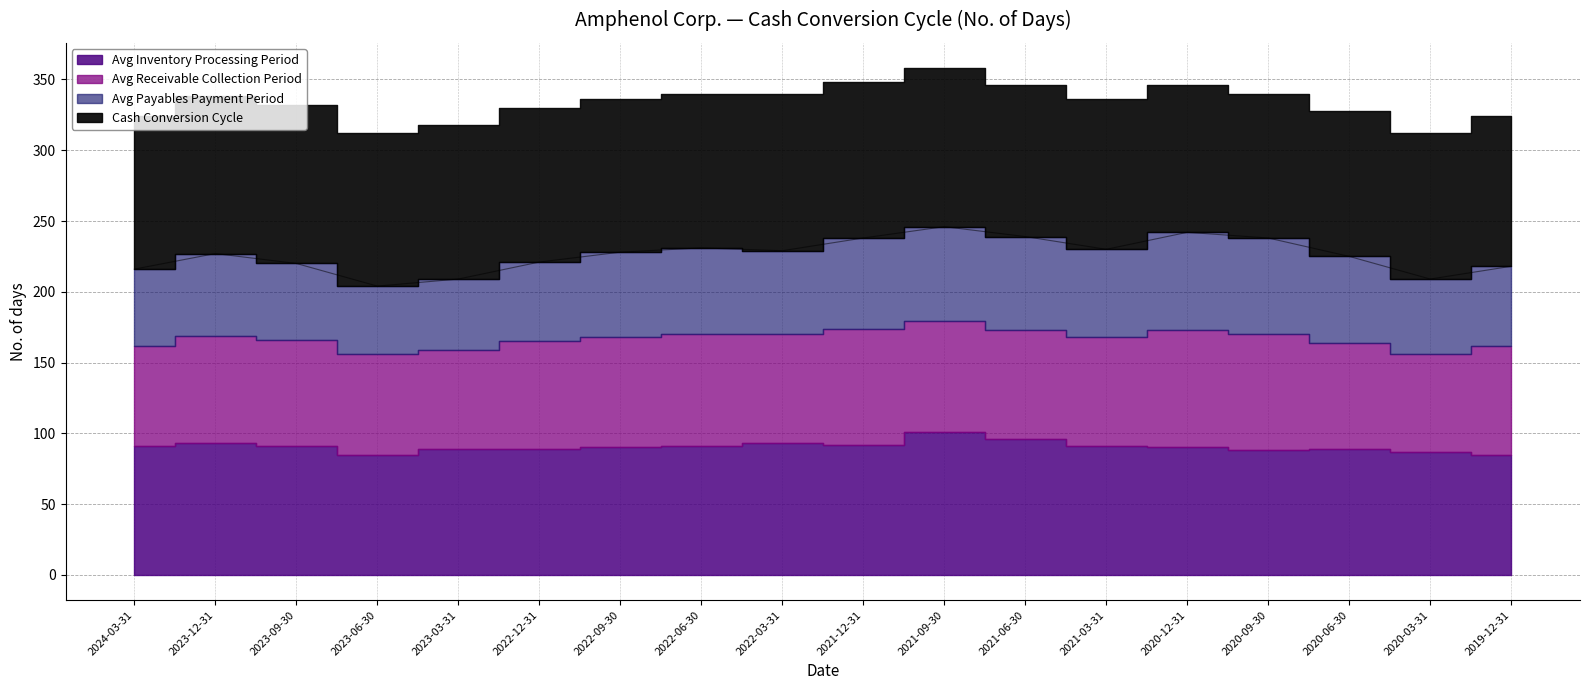

What is the value of the Avg Inventory Processing Period point at the 13th from the left?

91